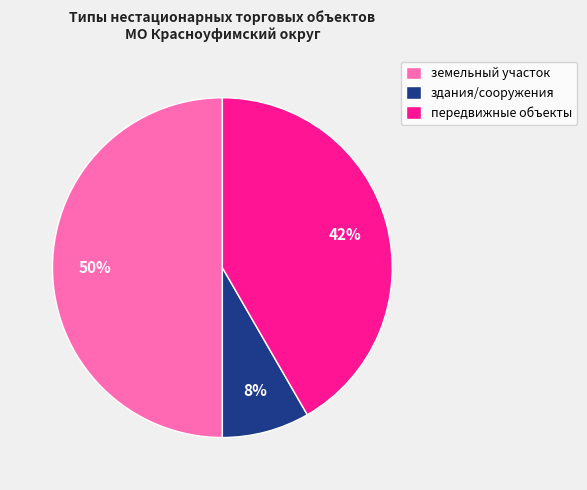

Does передвижные объекты account for over 50% of the chart?

No